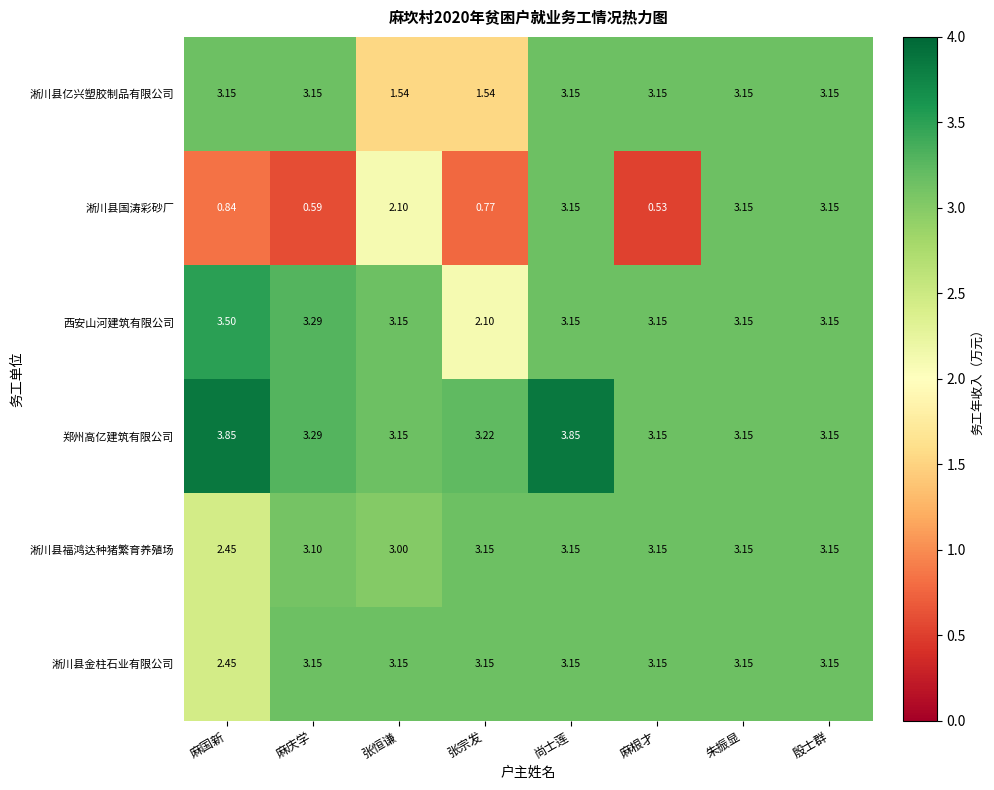

At which category is the sum across all series the highest?

尚士莲